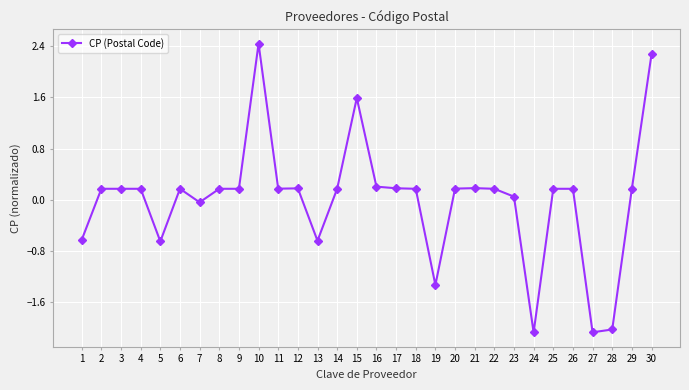

Is it true that the value at 26 is 0.2?

True